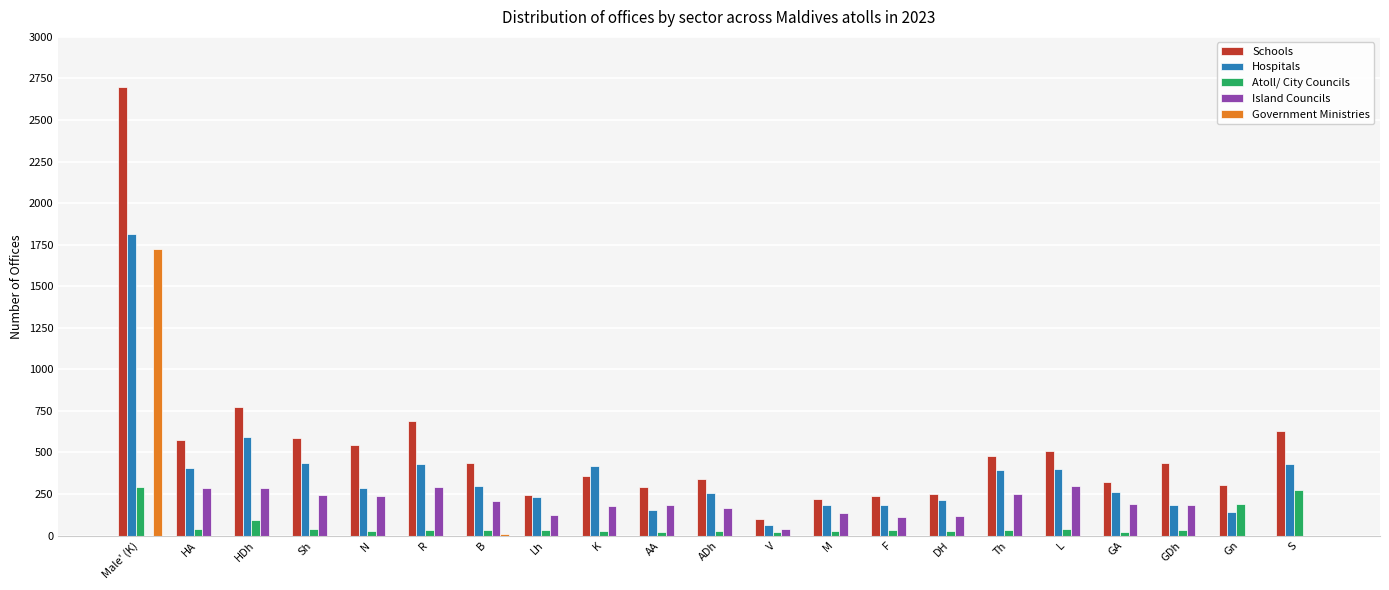

The value of Government Ministries at Male' (K) is 1723. True or false?

True